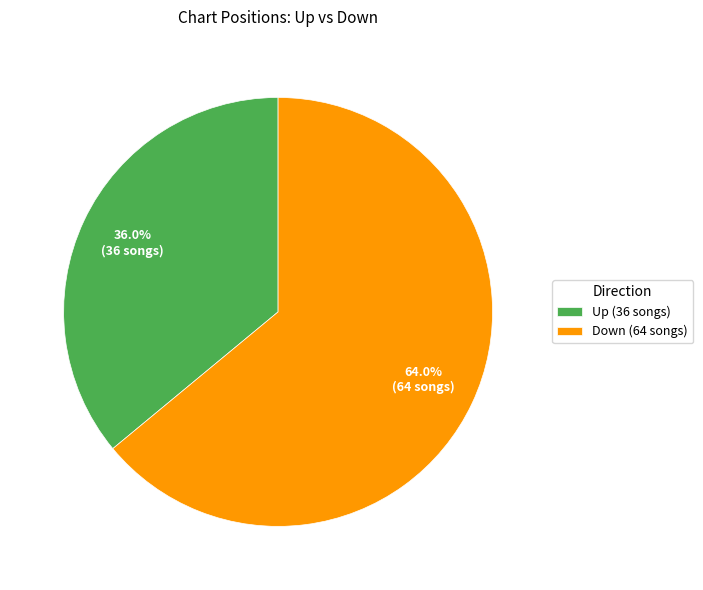

To the nearest percent, what is the difference between the largest and smallest slice percentages?

28%